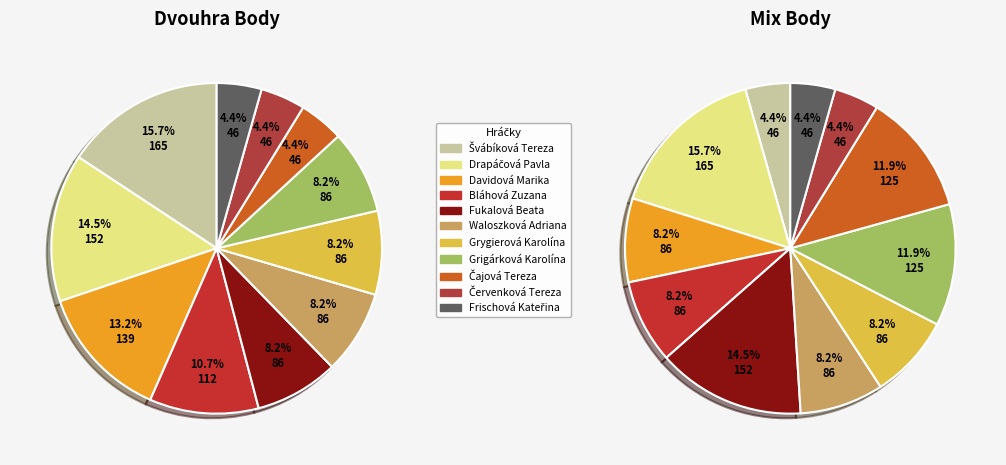

To the nearest percent, what percentage of the pie is Bláhová Zuzana?

8%